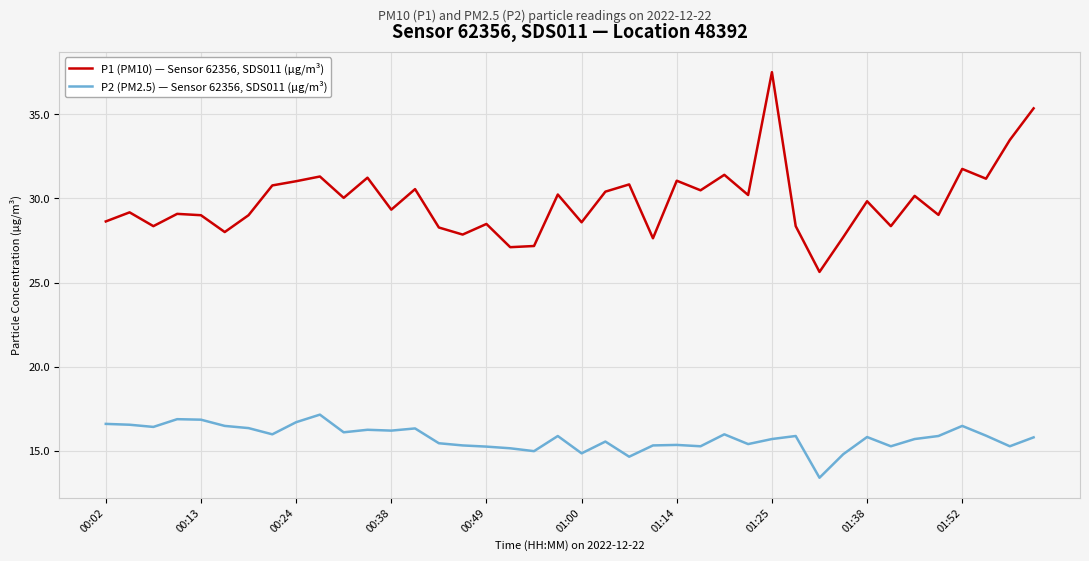

True or false: P1 (PM10) — Sensor 62356, SDS011 (µg/m³) and P2 (PM2.5) — Sensor 62356, SDS011 (µg/m³) cross at least once.

False